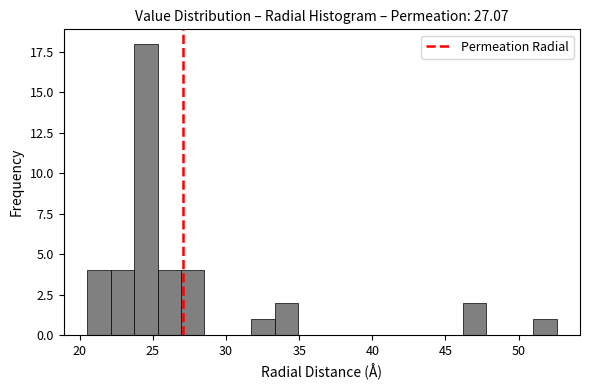

Read against the x-axis, roughly where is the centre of the tallest bar?

24.5